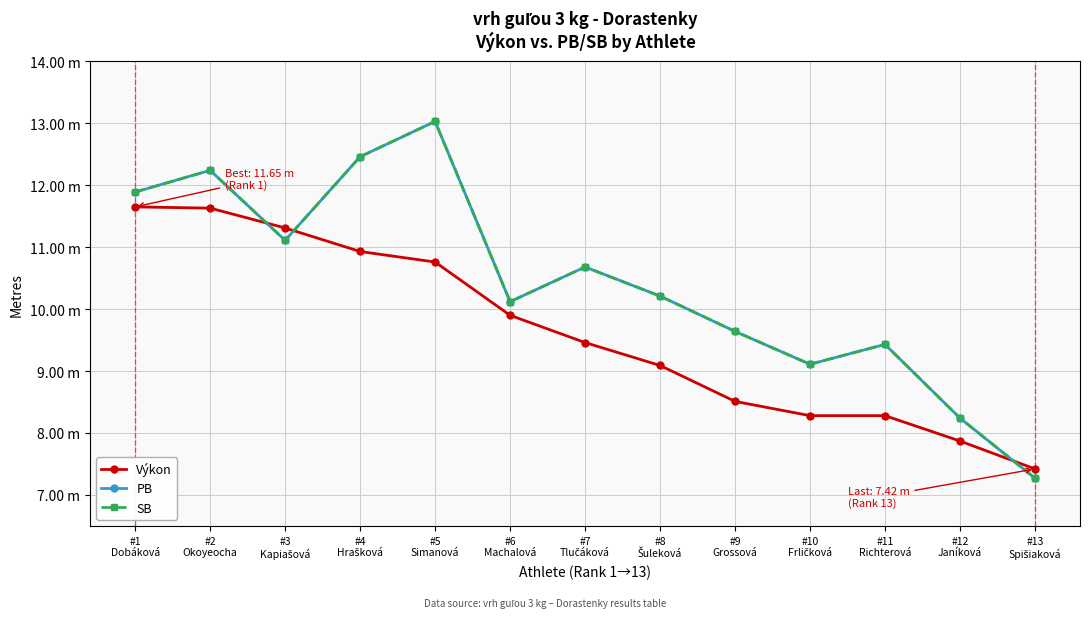

List the series in order of their peak value, lowest first.

Výkon, PB, SB